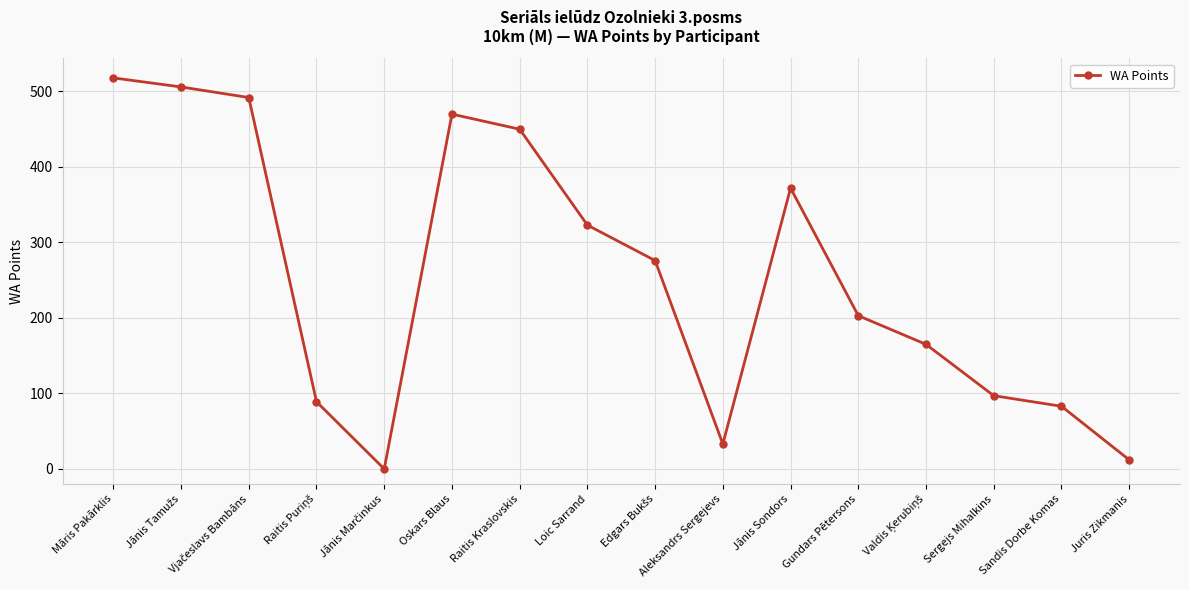

Does the chart have visible grid lines?

Yes